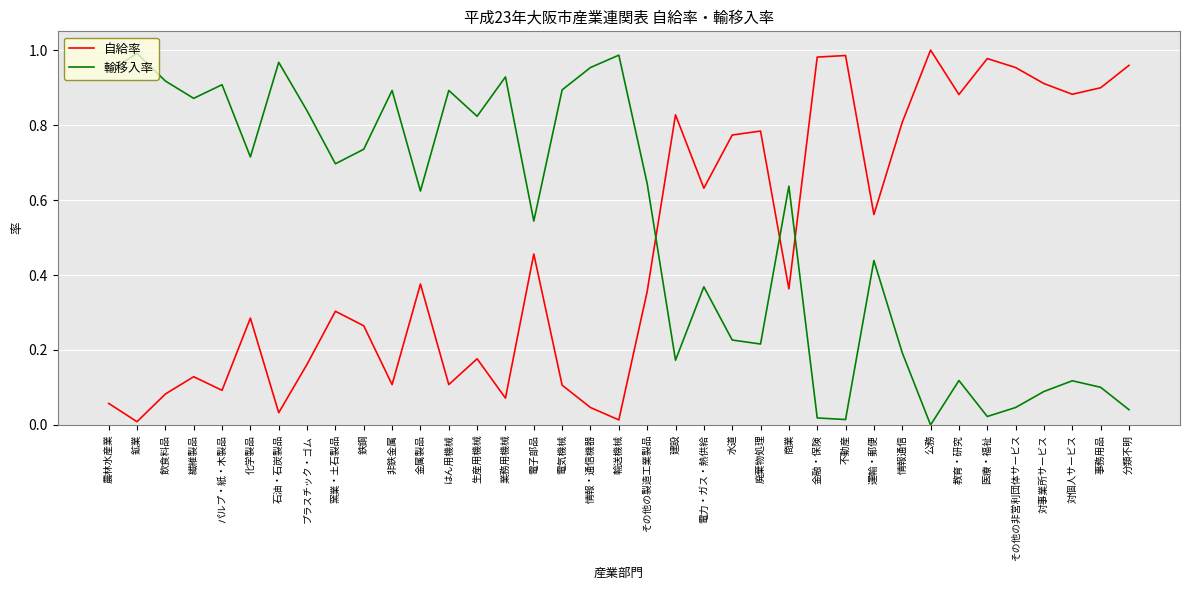

What position from the left is 教育・研究?

31